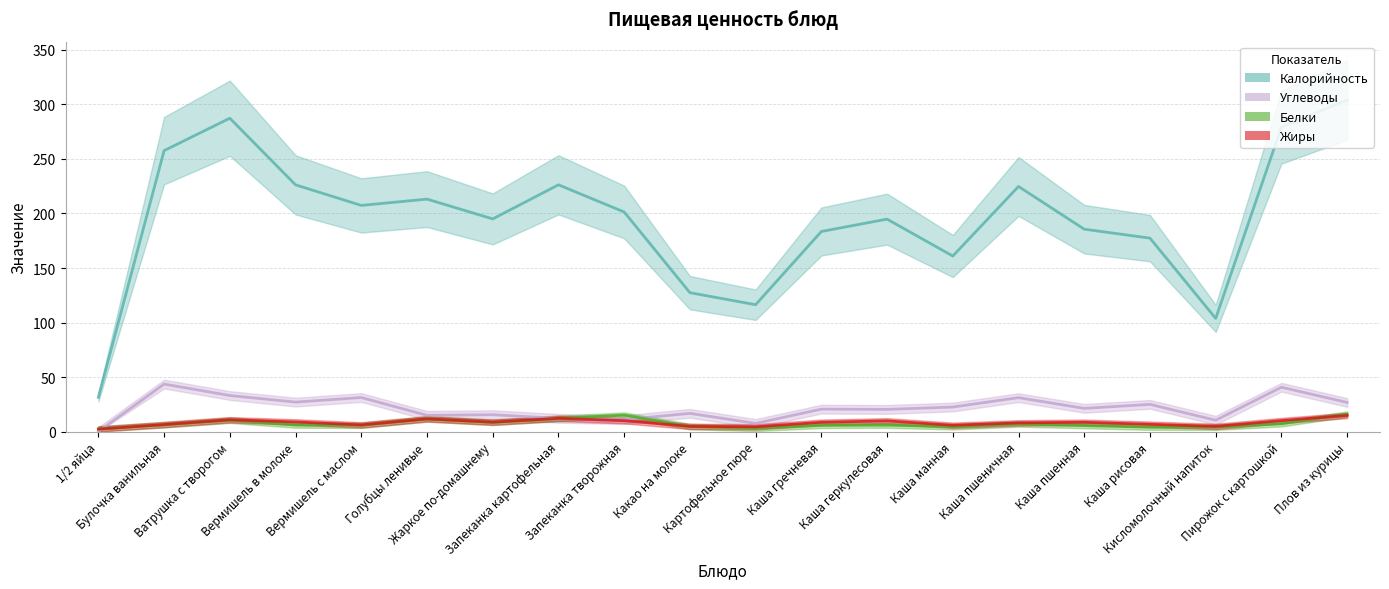

Where do Углеводы and Белки first cross each other?

1/2 яйца and Булочка ванильная